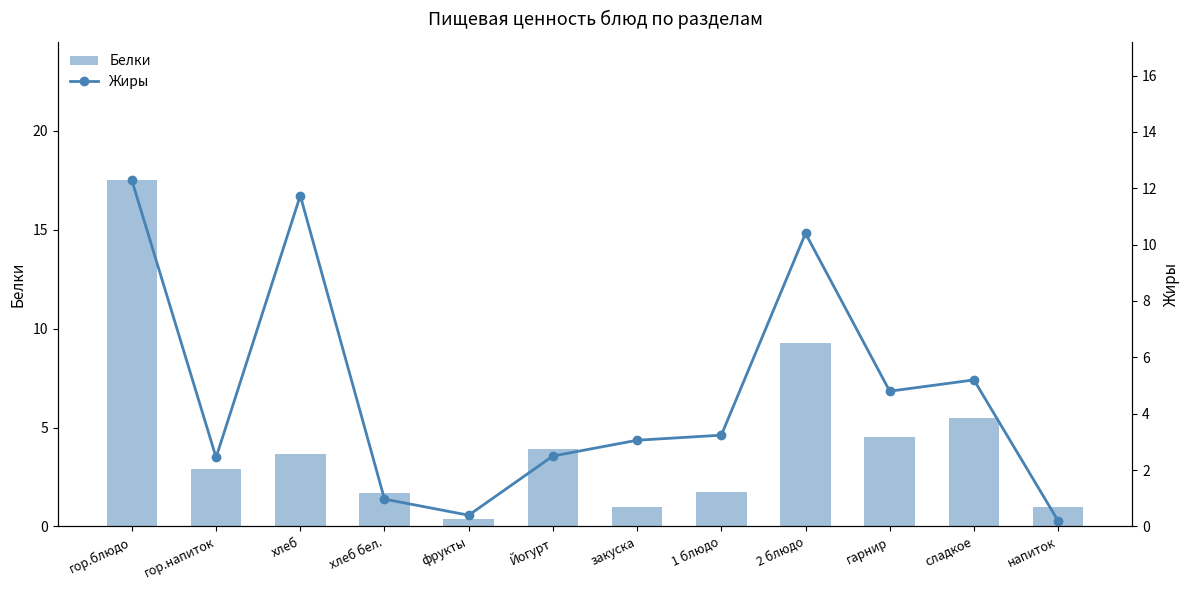

What is the label of the 11th bar from the left?

сладкое